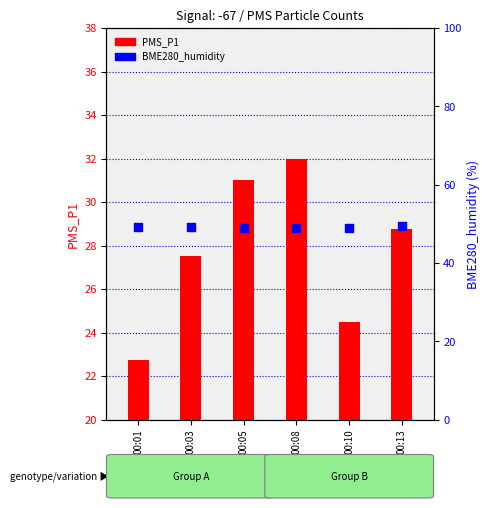

What is the total value across all series at 00:08?

80.9